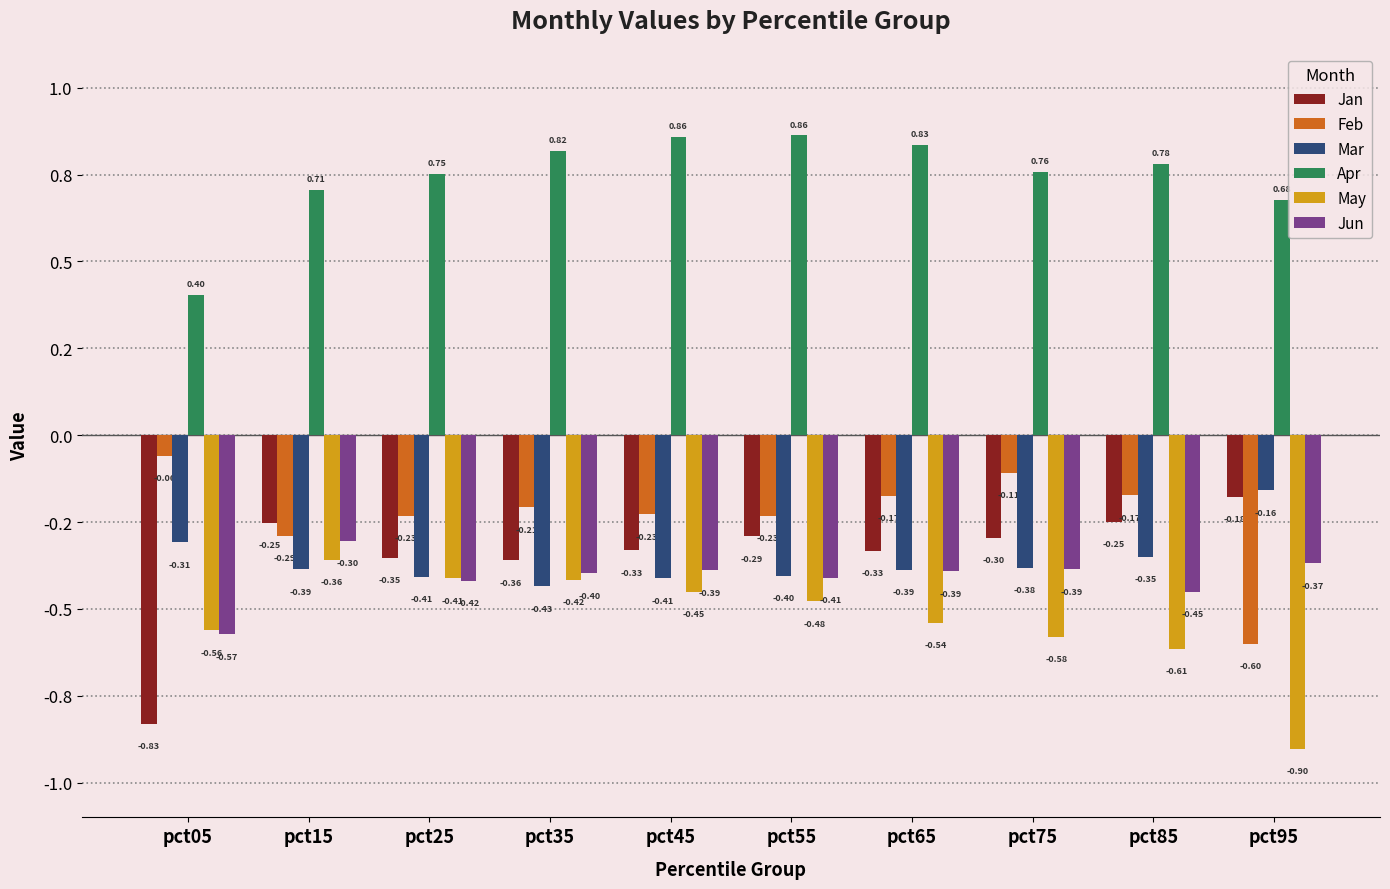

Are the bars grouped side by side (vs. stacked)?

Yes